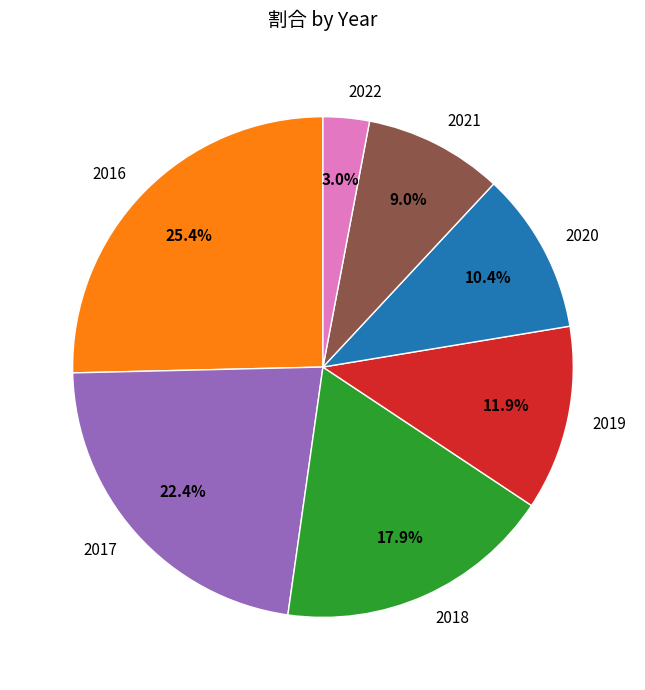

Which category has the smallest portion of the pie?

2022